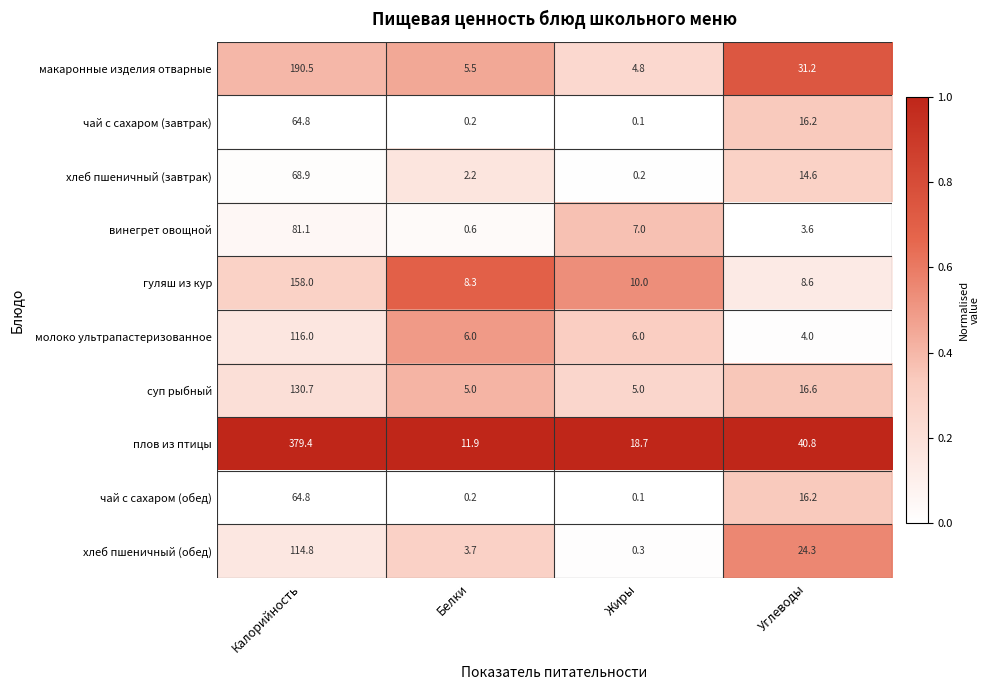

At which label does суп рыбный first exceed 16?

Калорийность